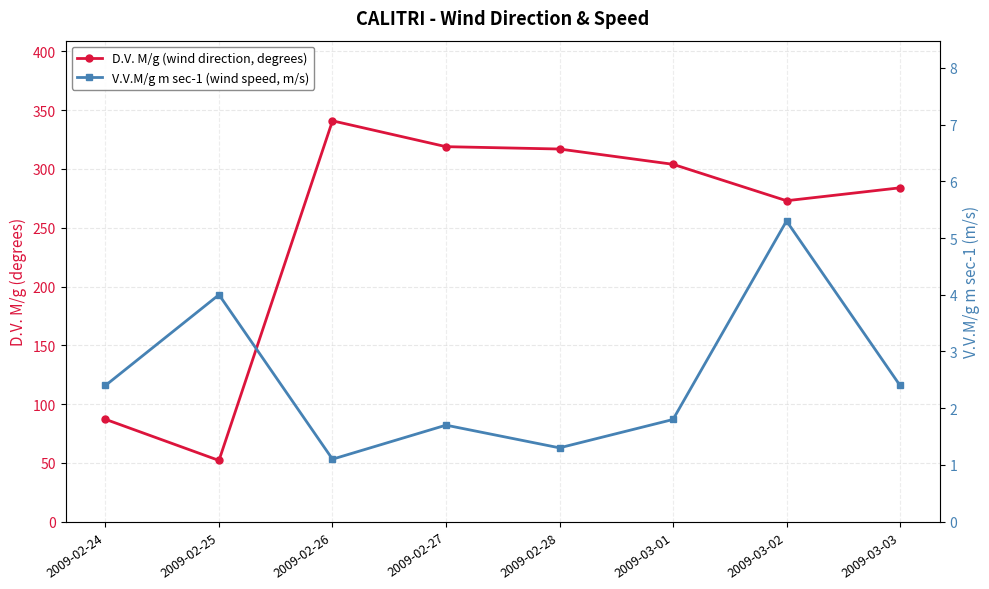

At which category does D.V. M/g (wind direction, degrees) reach its first local peak?

2009-02-26